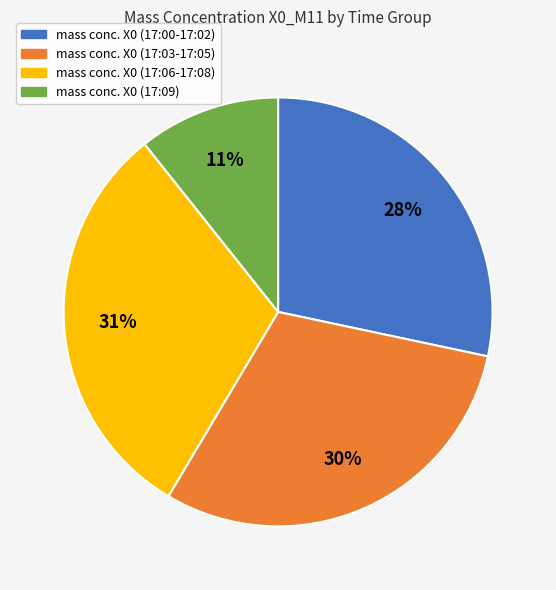

To the nearest percent, what is the average slice percentage?

25%